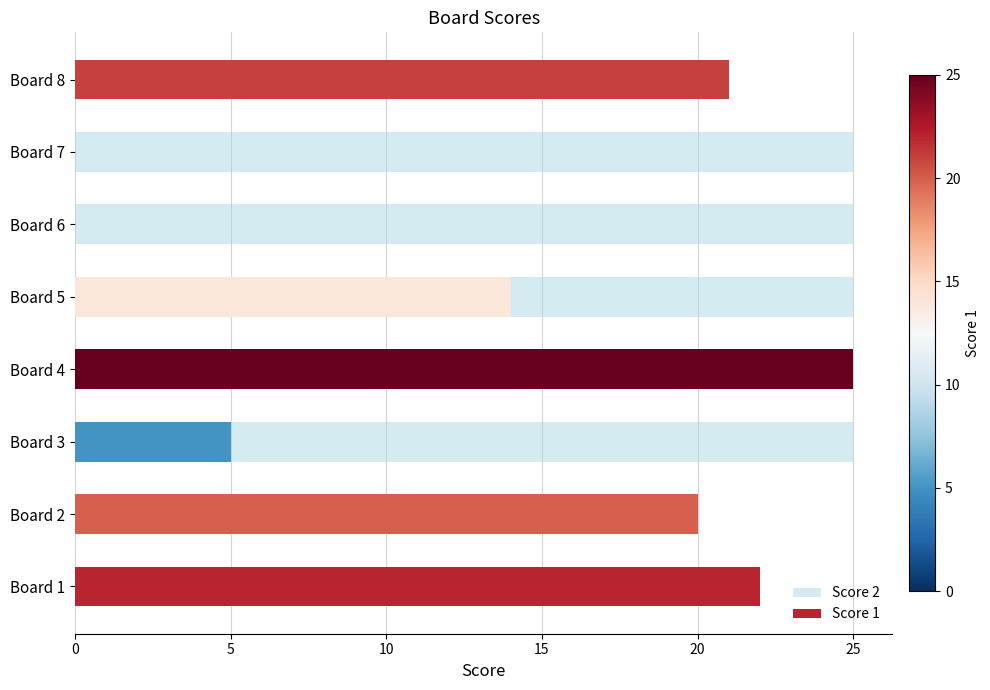

What is the difference between the maximum and minimum values in the Score 1 series?

25